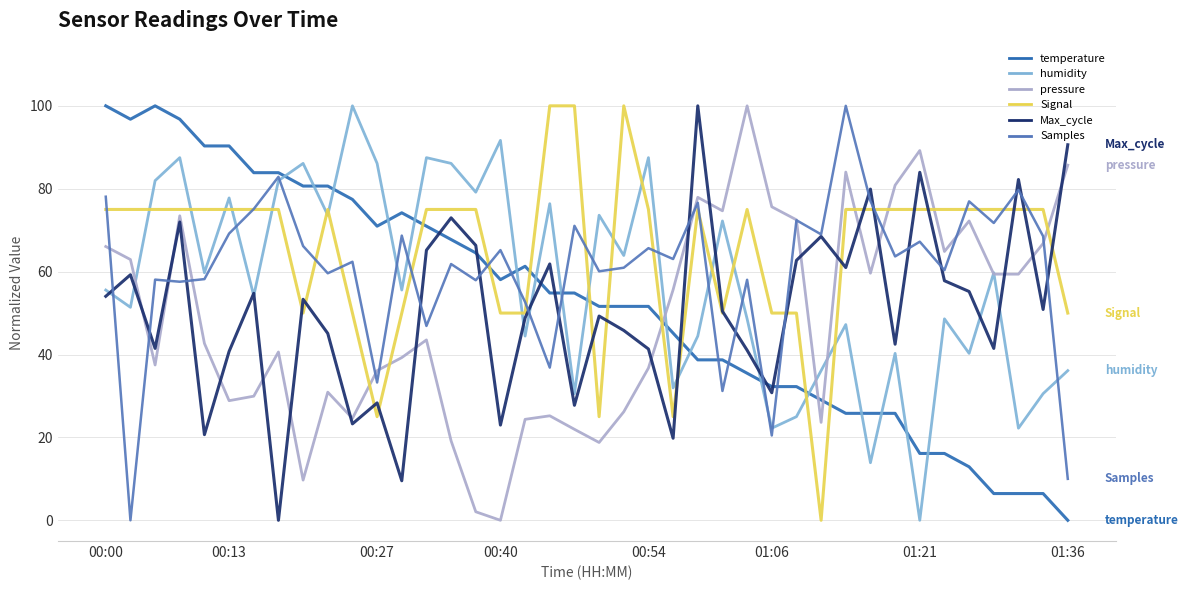

What is the maximum value shown in the chart?

100.0